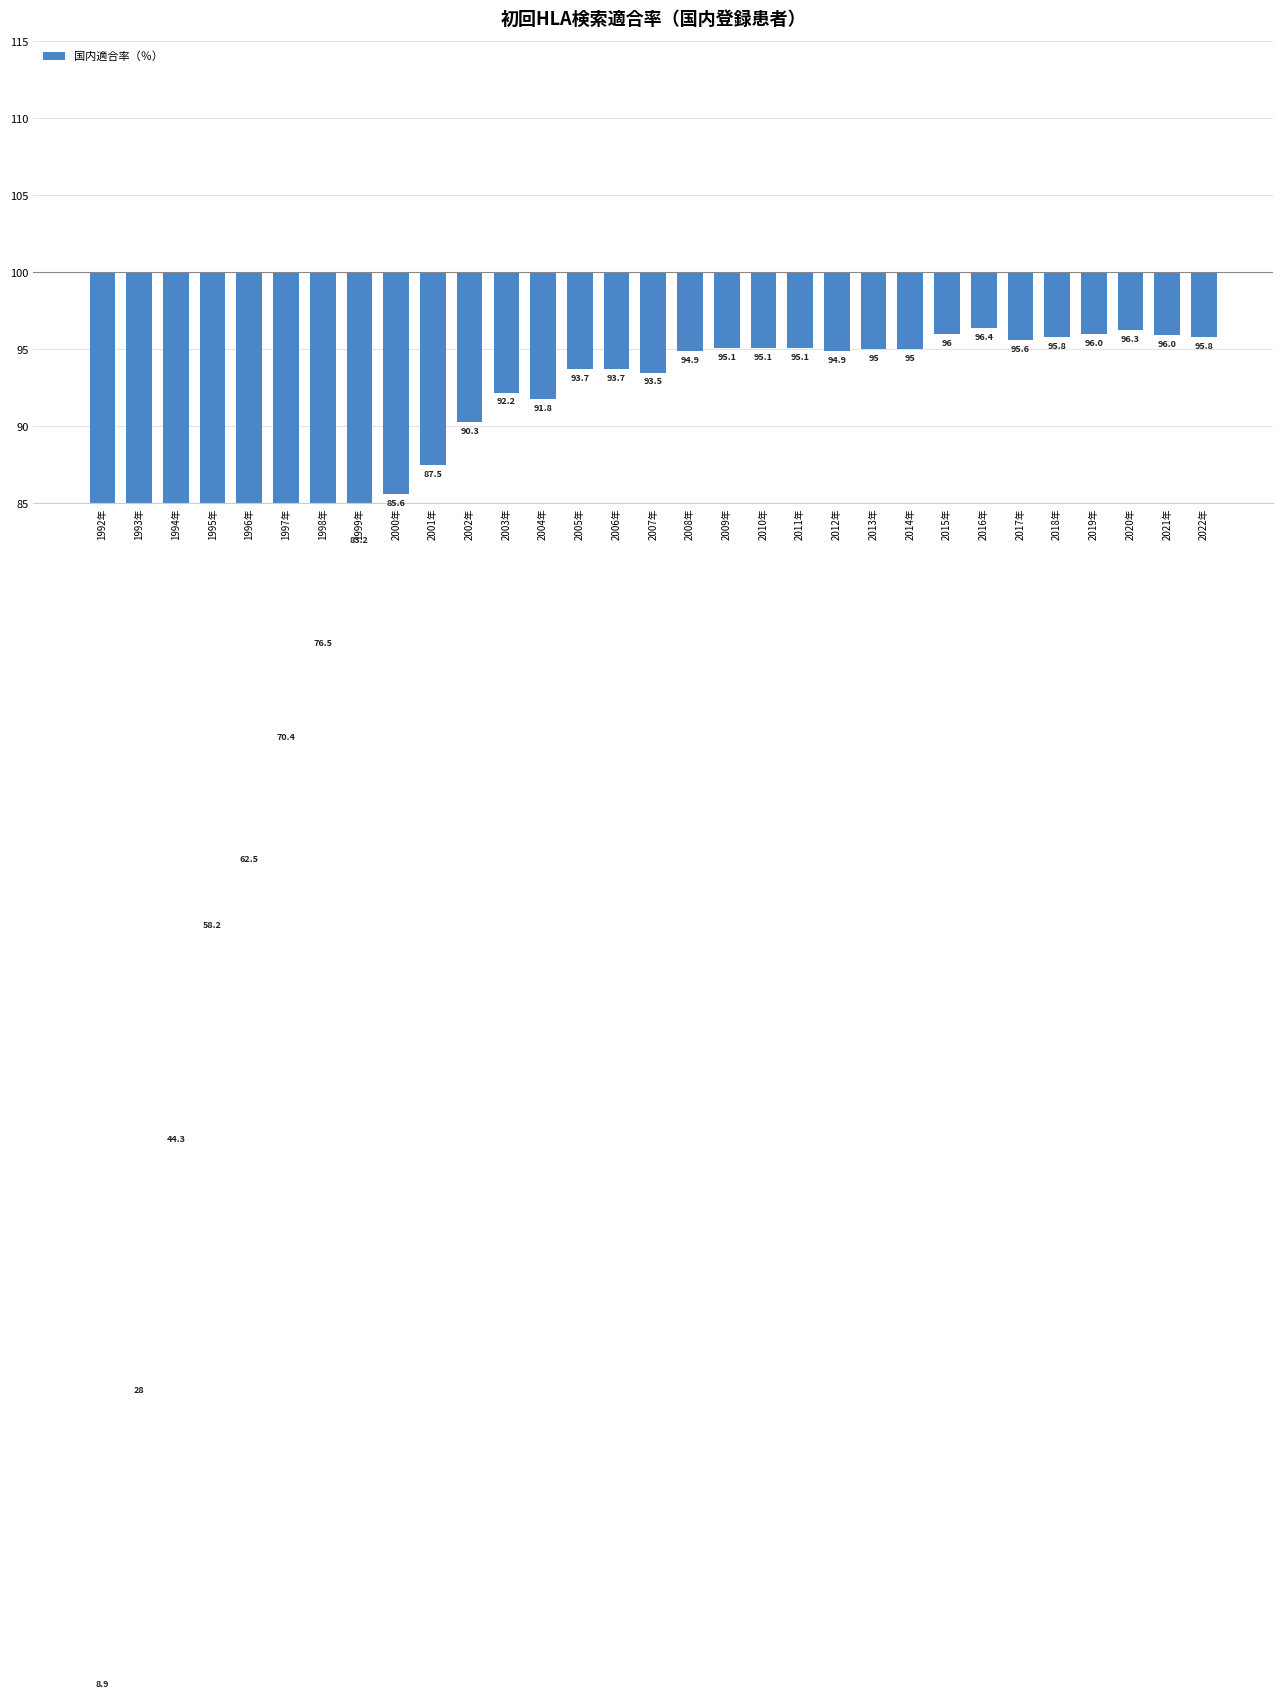

How many categories are shown in the chart?

31